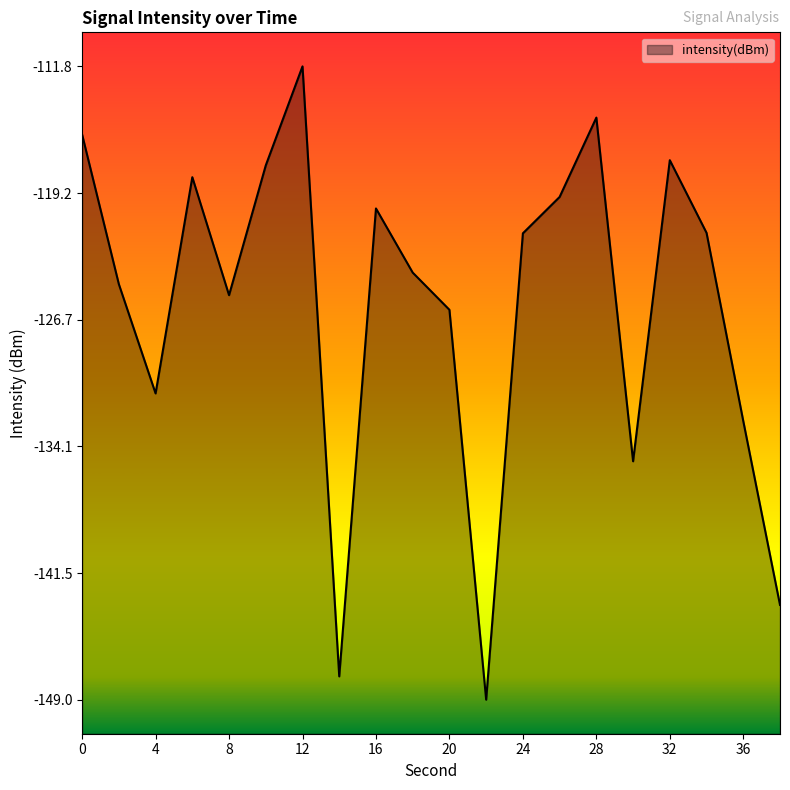

What is the difference between the second highest and minimum values?

34.2